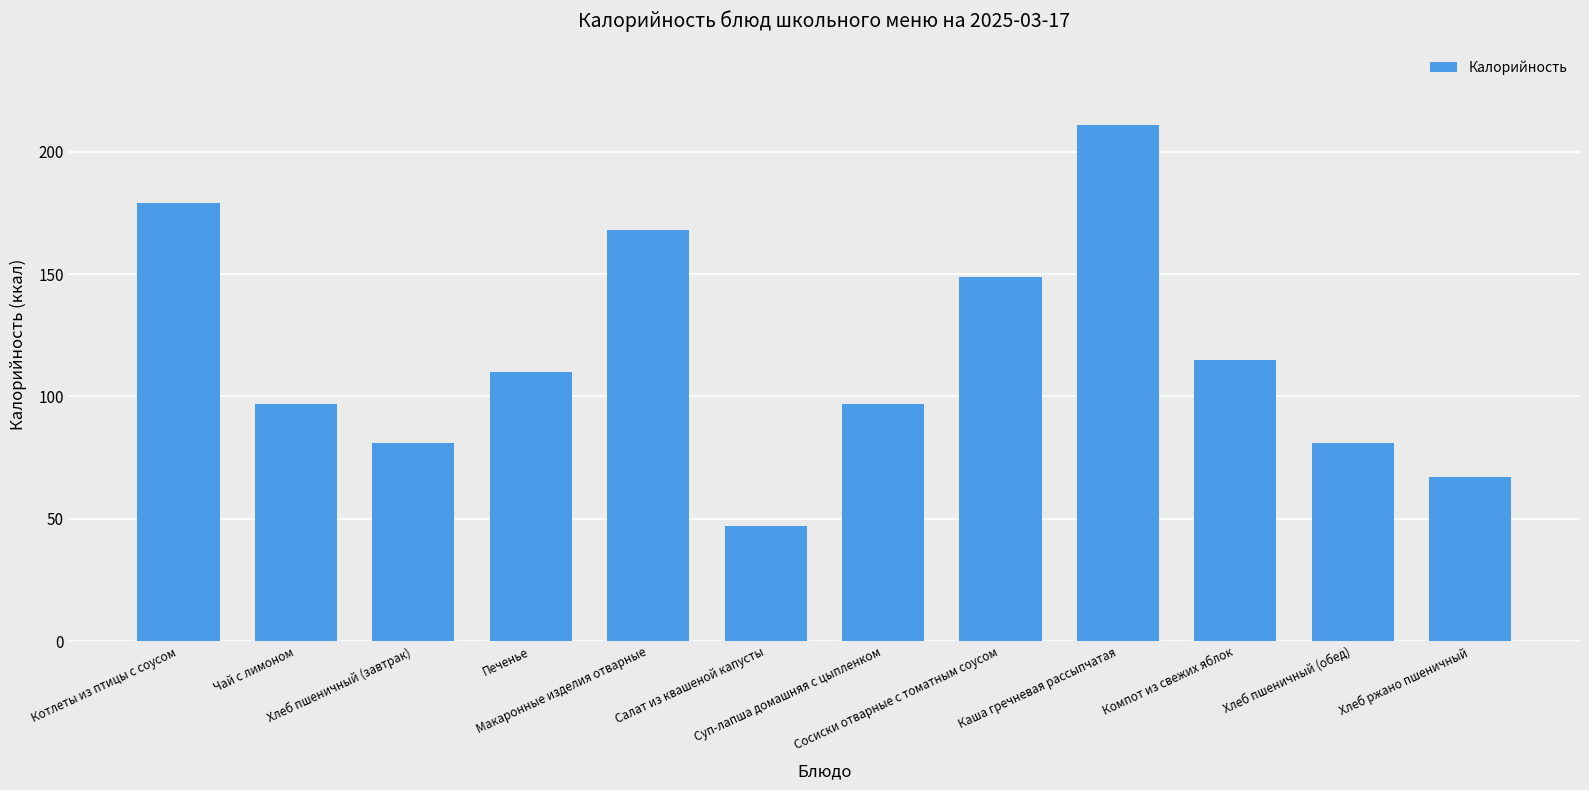

True or false: the data shows 127 at Каша гречневая рассыпчатая.

False